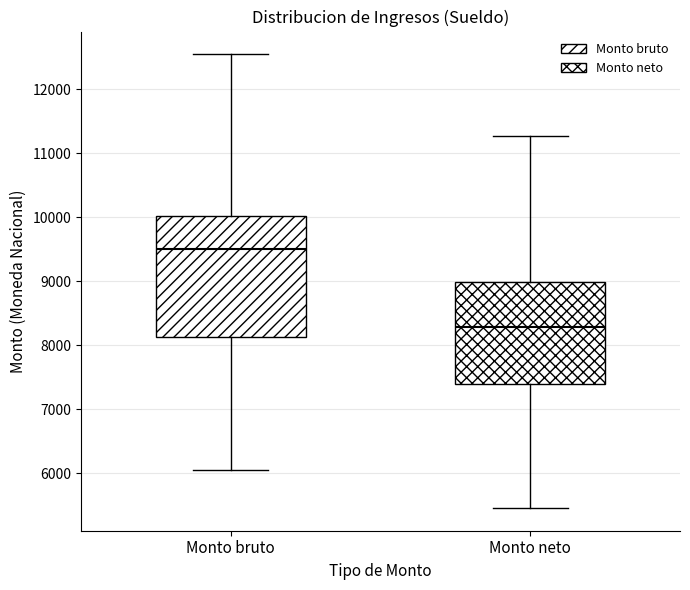

Which box's median line is the highest?

Monto bruto